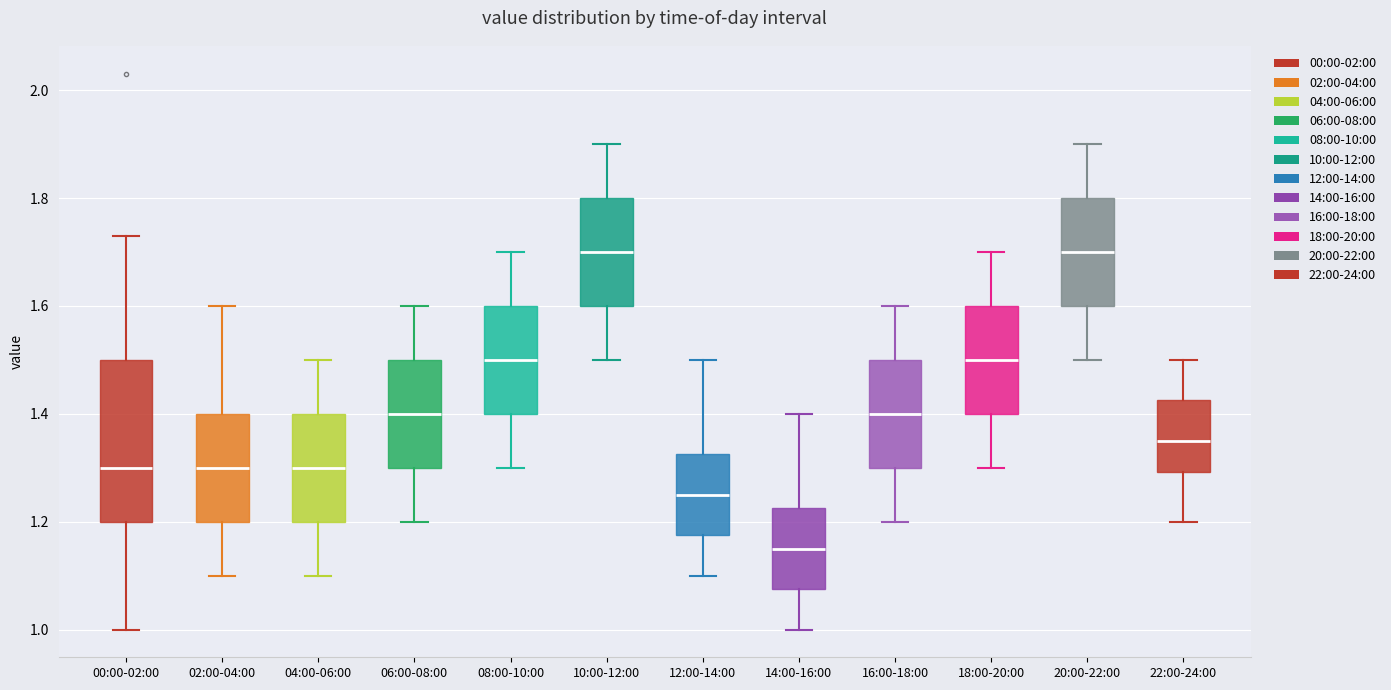

Which box is the tallest, from its lower edge to its upper edge?

00:00-02:00